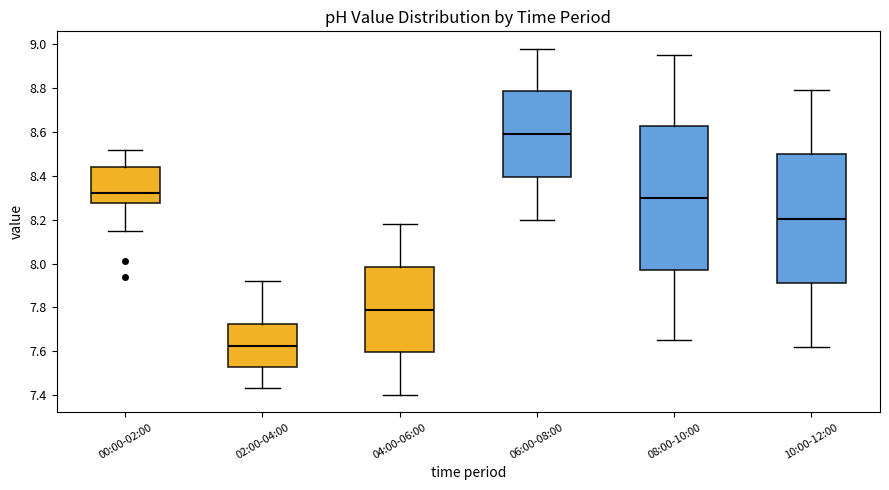

Reading left to right, read every box against the y-axis: the position of its median line, the range the box covers, and the ends of its whiskers. The values are not printed on the chart, so give them approximately, as read against the axis.

00:00-02:00: median 8.32, box 8.28 to 8.44, whiskers 8.16 to 8.52
02:00-04:00: median 7.62, box 7.52 to 7.72, whiskers 7.44 to 7.92
04:00-06:00: median 7.80, box 7.60 to 7.98, whiskers 7.40 to 8.18
06:00-08:00: median 8.60, box 8.40 to 8.78, whiskers 8.20 to 8.98
08:00-10:00: median 8.30, box 7.98 to 8.62, whiskers 7.66 to 8.96
10:00-12:00: median 8.20, box 7.92 to 8.50, whiskers 7.62 to 8.80